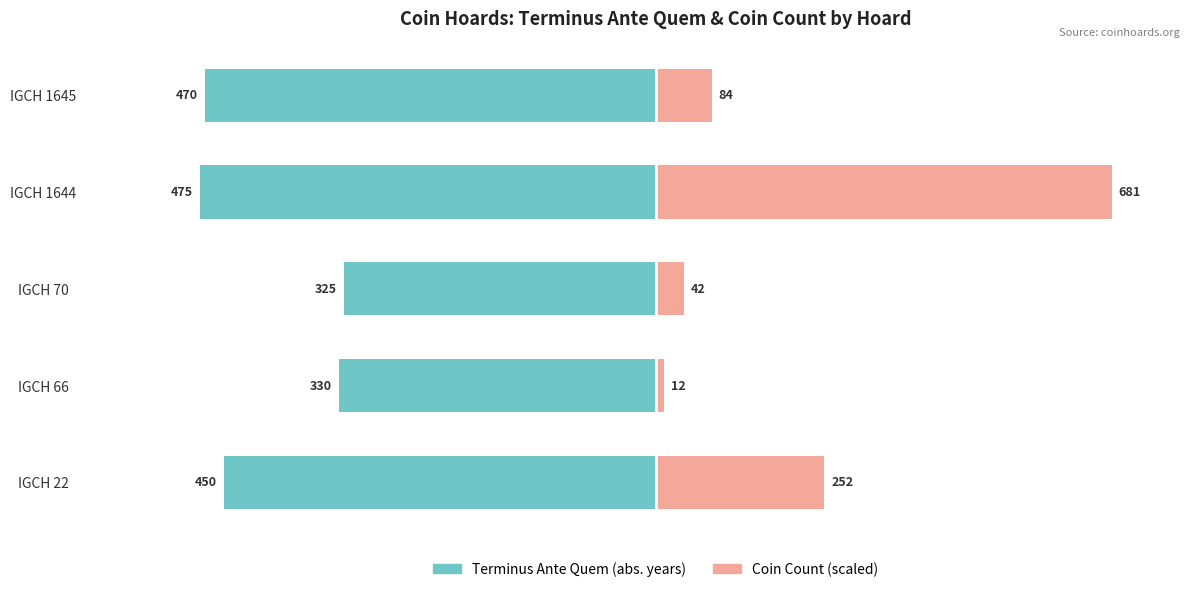

Are the bars grouped side by side (vs. stacked)?

Yes